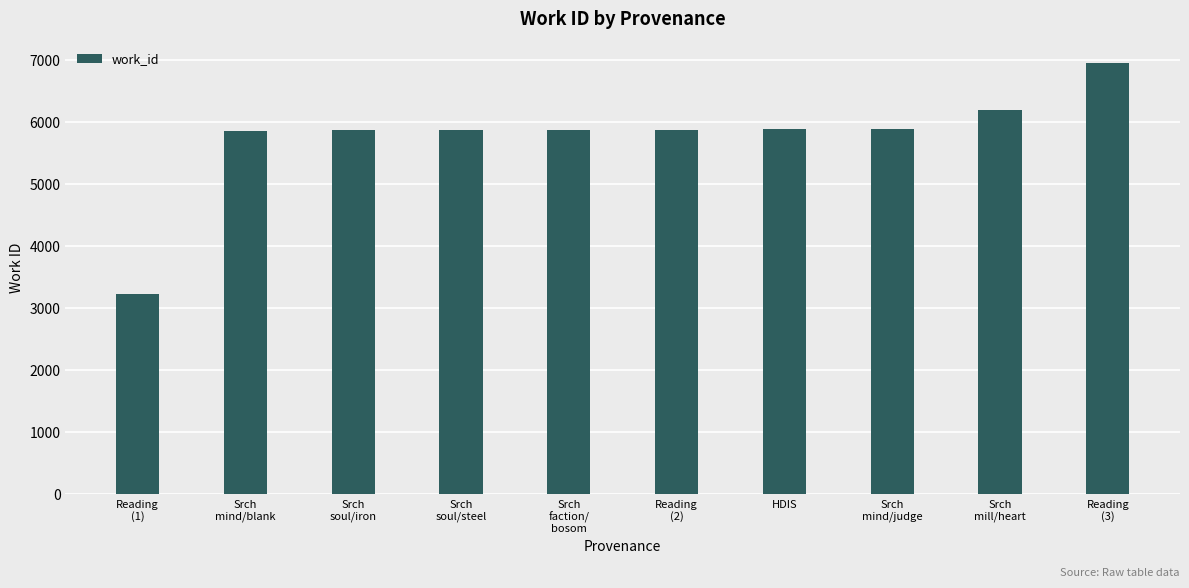

What is the value of the 7th bar from the left?

5875